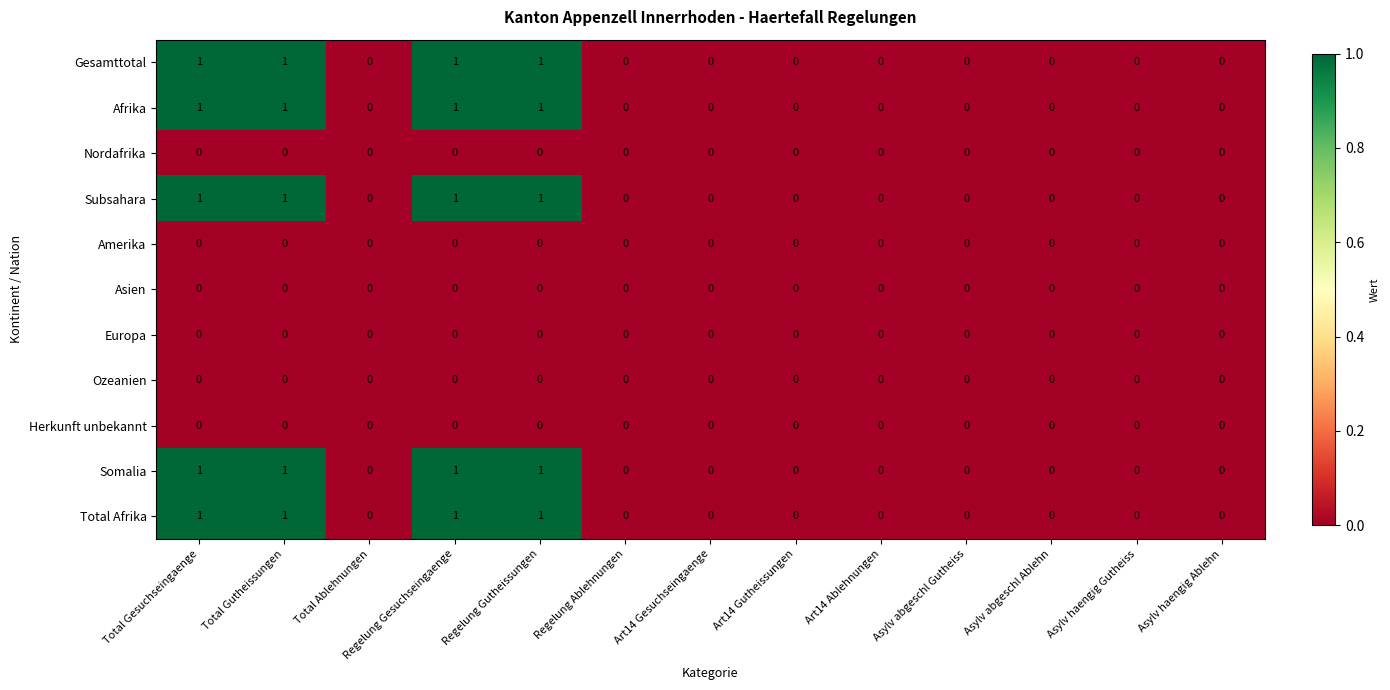

True or false: Afrika has a value of 1 at Total Gesuchseingaenge.

True